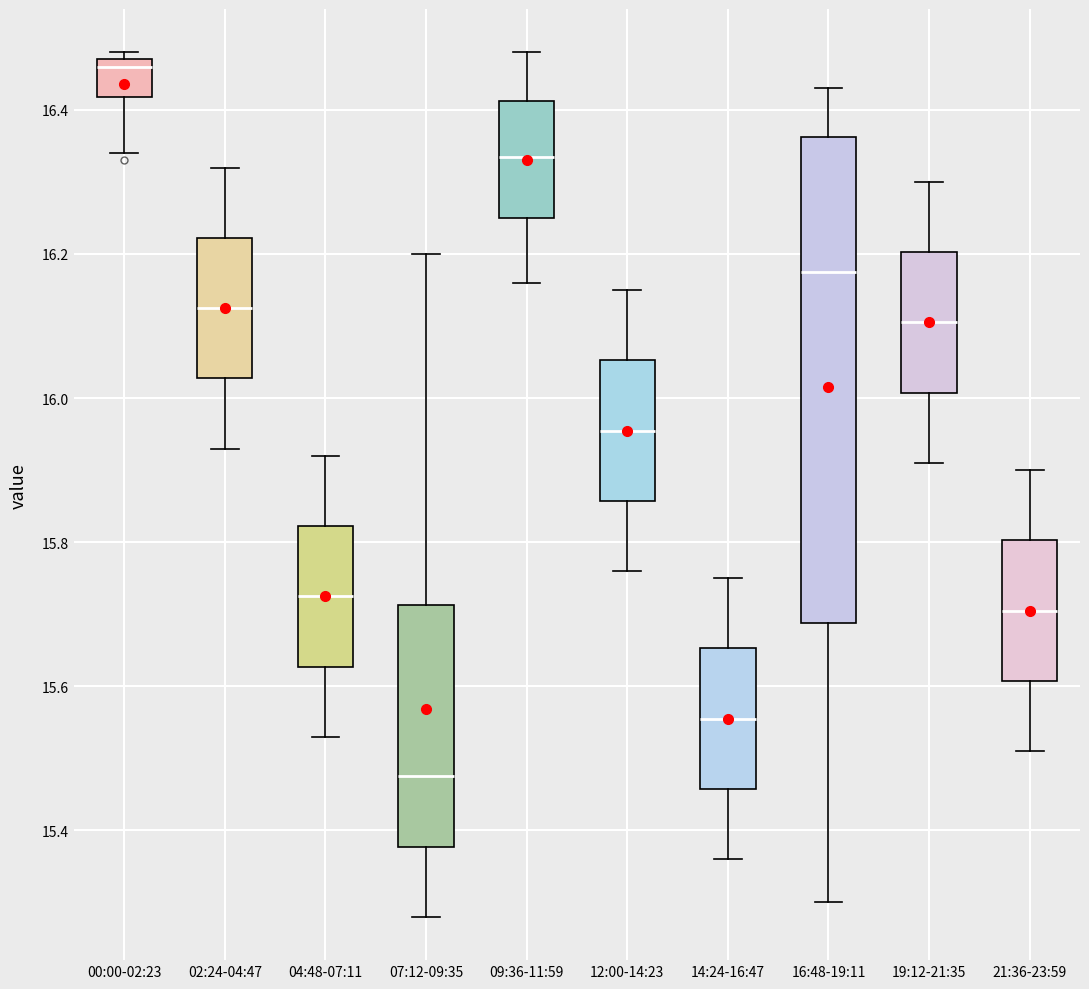

Where does the lower whisker of the box for 00:00-02:23 end on the y-axis? The values are not printed on the chart, so give them approximately, as read against the axis.

16.34